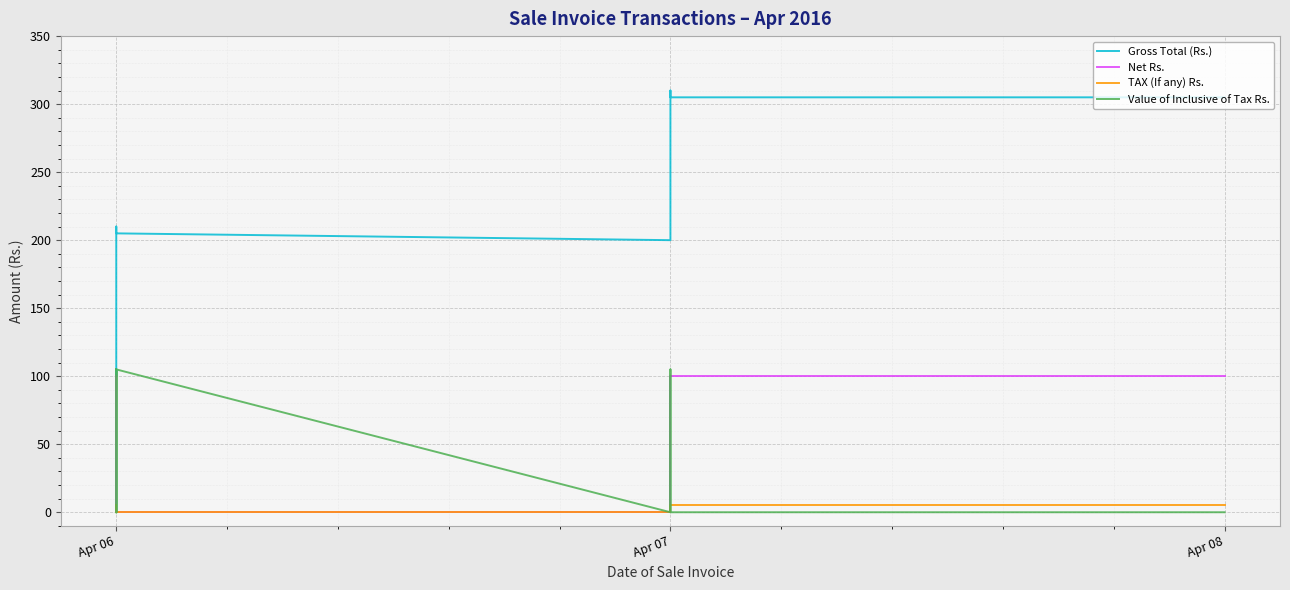

What is the greatest value displayed?

310